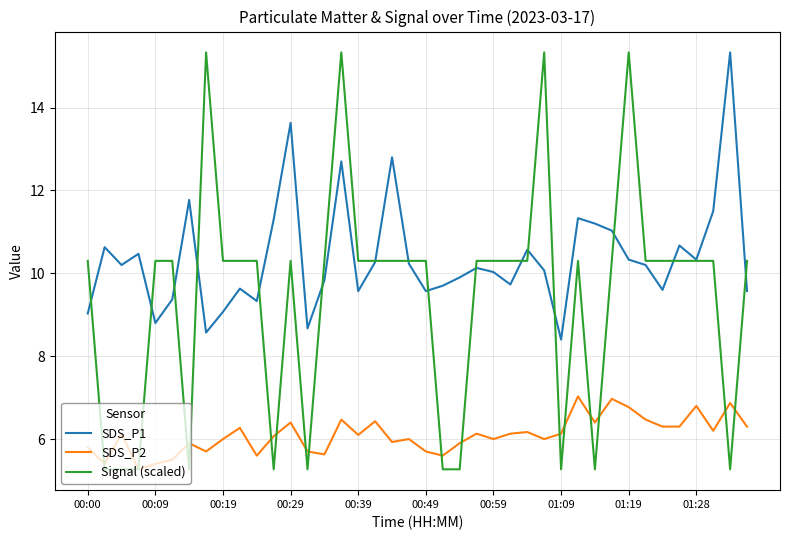

What is the lowest value of the SDS_P2 series?

5.3